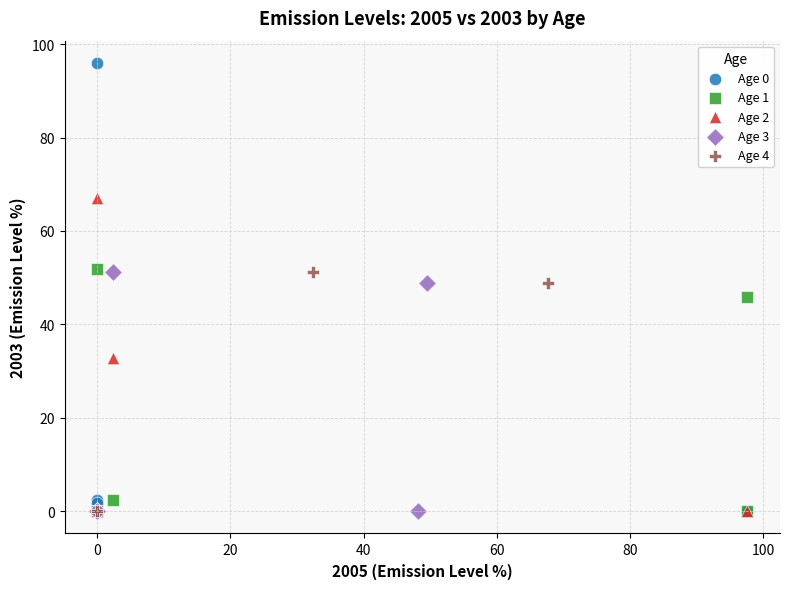

Which series has the largest Y range (max minus min)?

Age 0